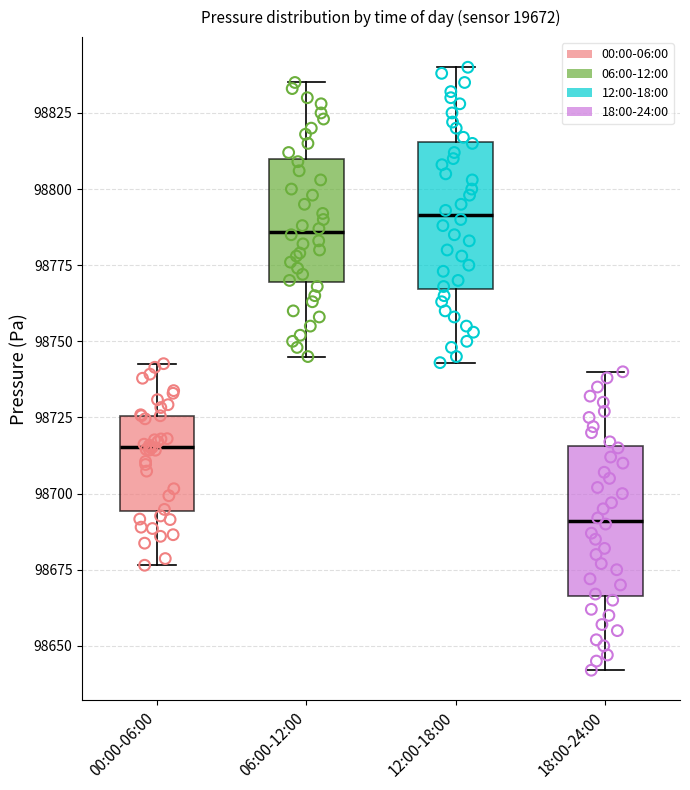

Which box has the highest median line?

12:00-18:00